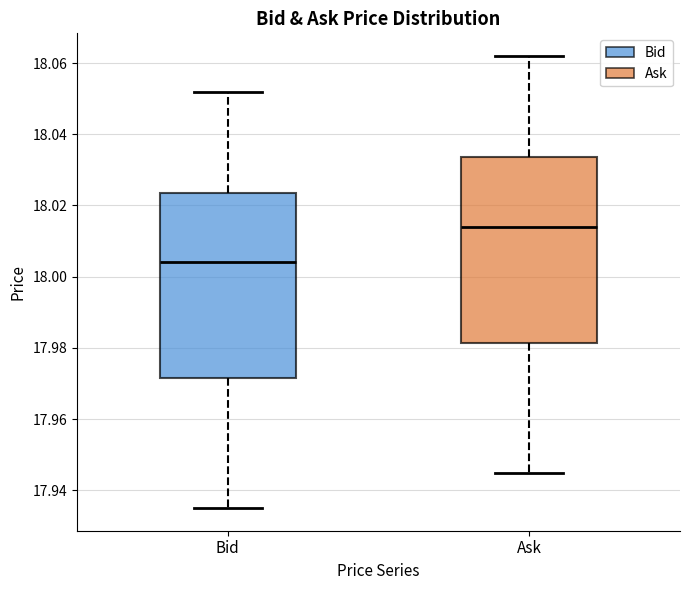

Which box's median line is the highest?

Ask